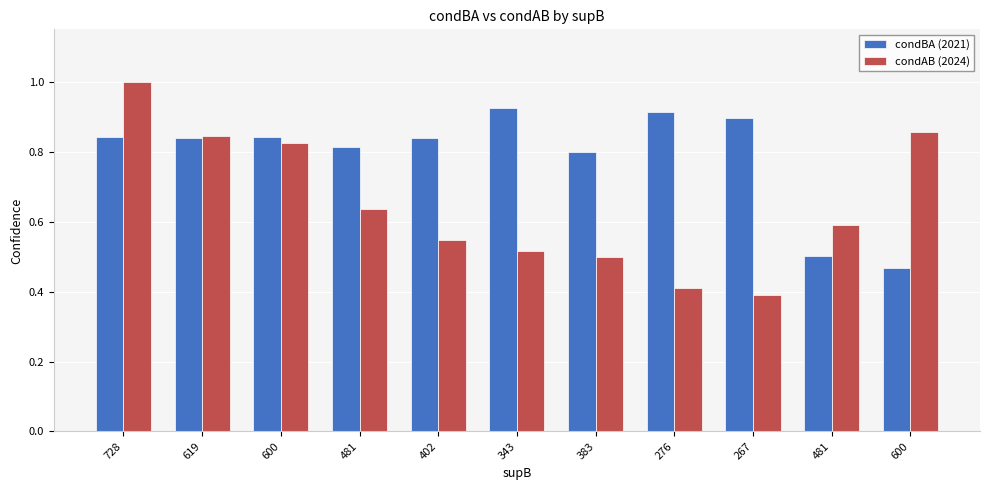

What is the value of the condBA (2021) bar at the 11th from the left?

0.8